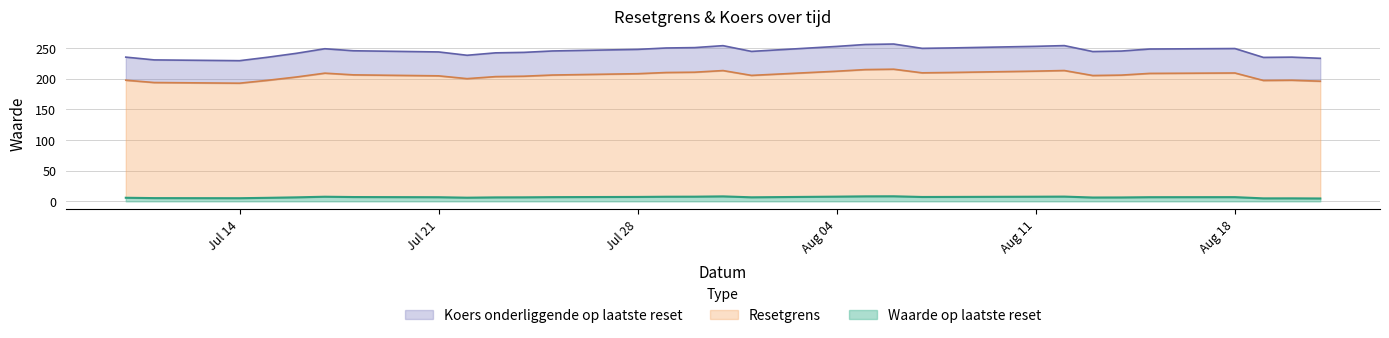

Which series has the largest total across all categories?

Koers onderliggende op laatste reset